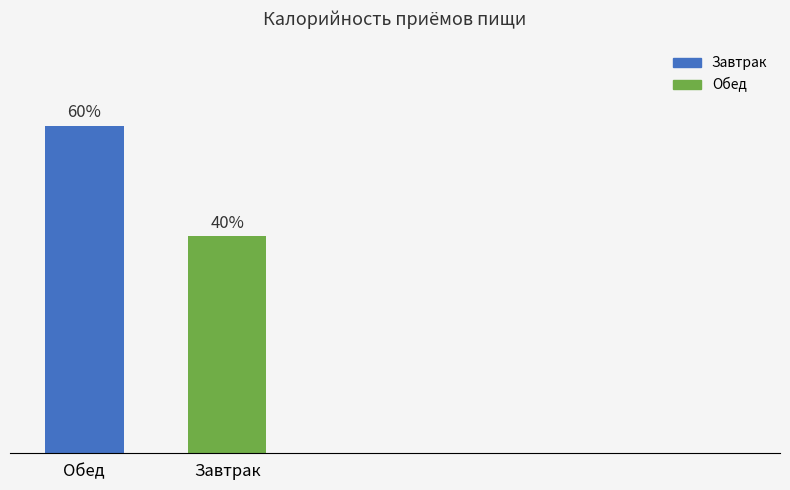

Are the bars horizontal?

No